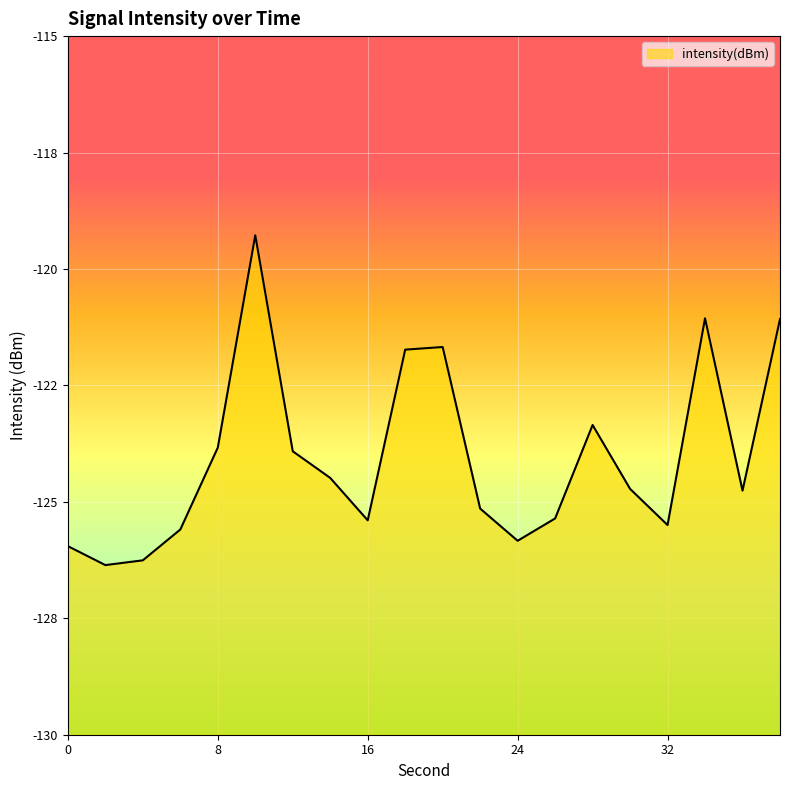

How many lines are shown in the chart?

1